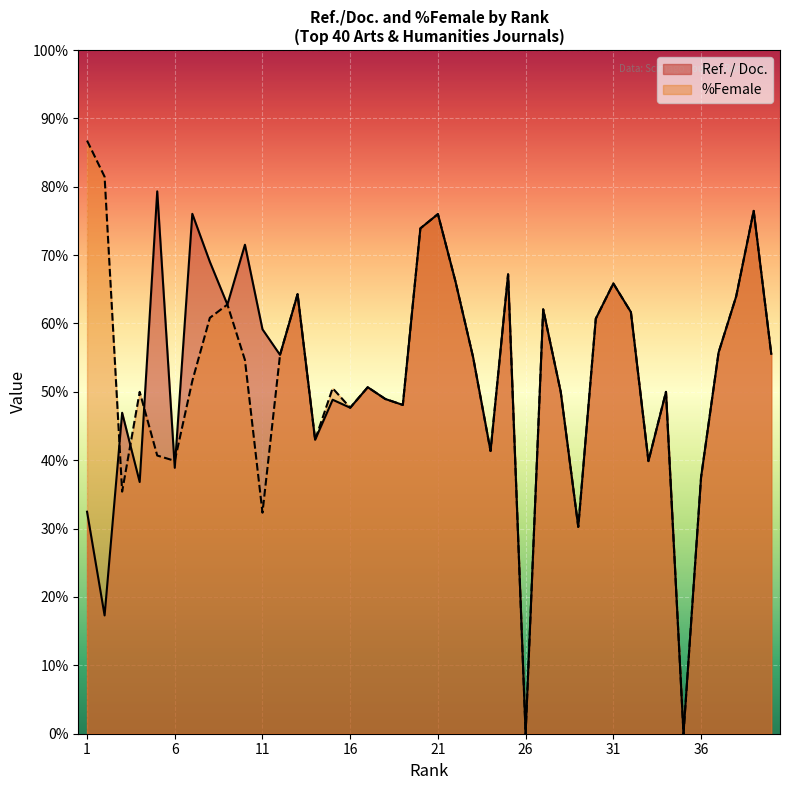

List the series in order of their peak value, highest first.

%Female, Ref. / Doc.